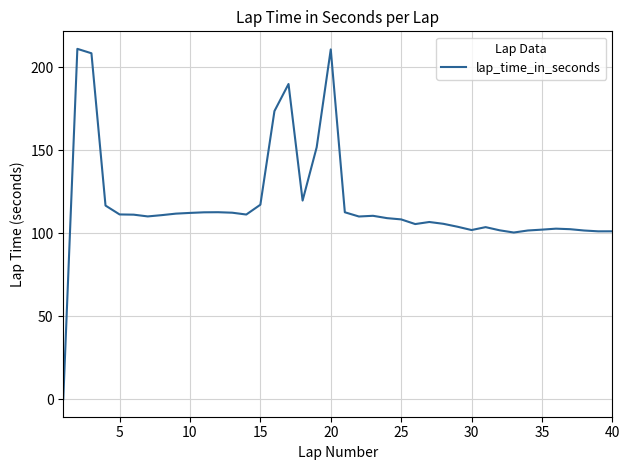

What is the maximum value shown in the chart?

211.2